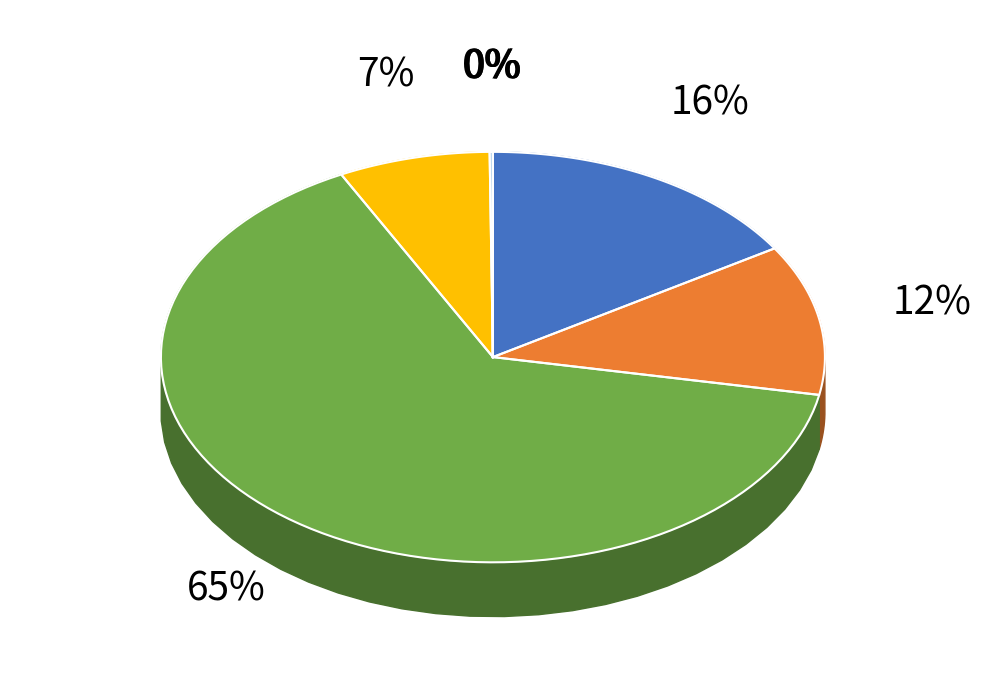

True or false: 3 accounts for 53% of the total.

False